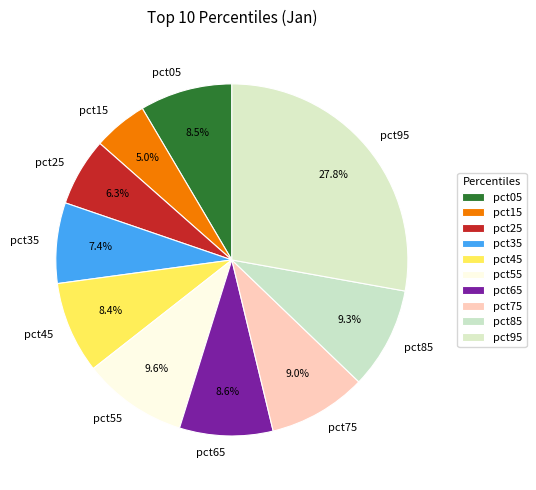

What percentage is NOT represented by pct65?

91.4%